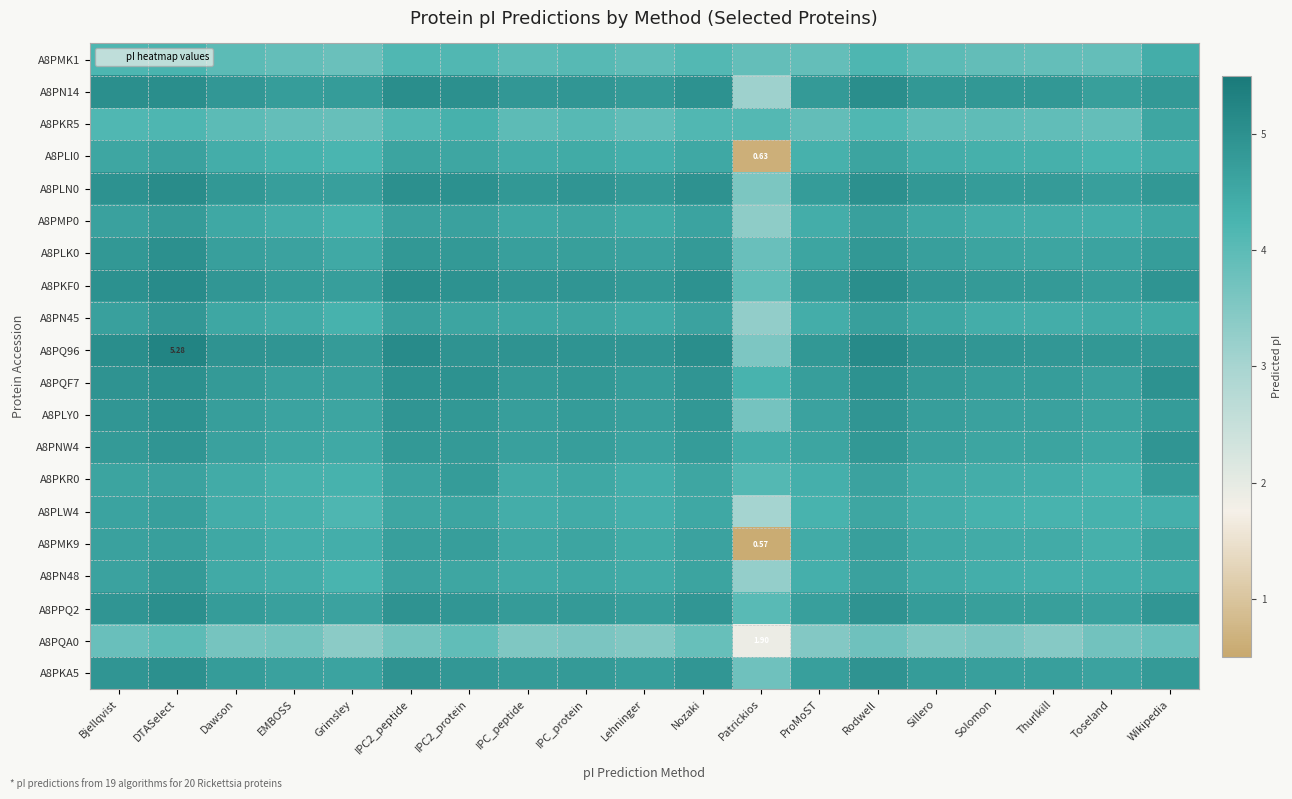

Count the A8PKR0 values in the range 4 to 5.

19